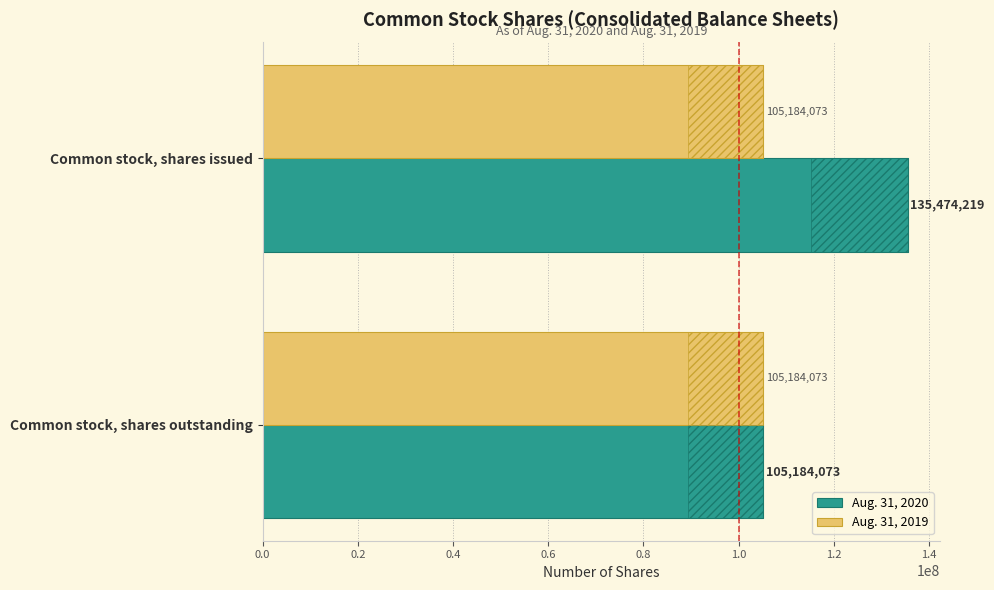

Are the bars grouped side by side (vs. stacked)?

Yes